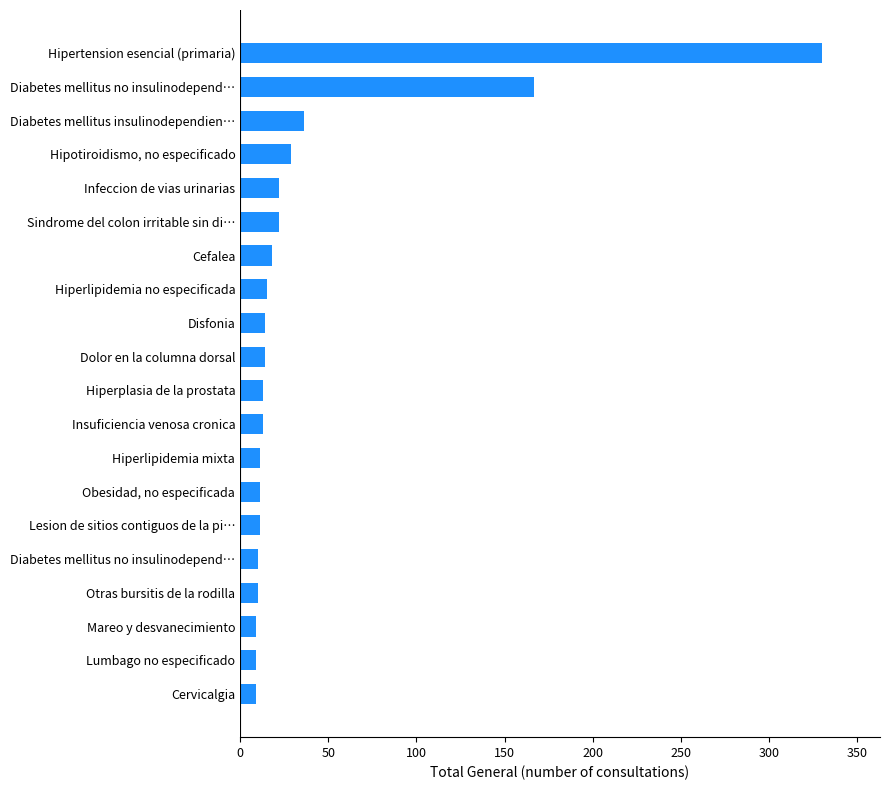

How many data points does each series have?

20